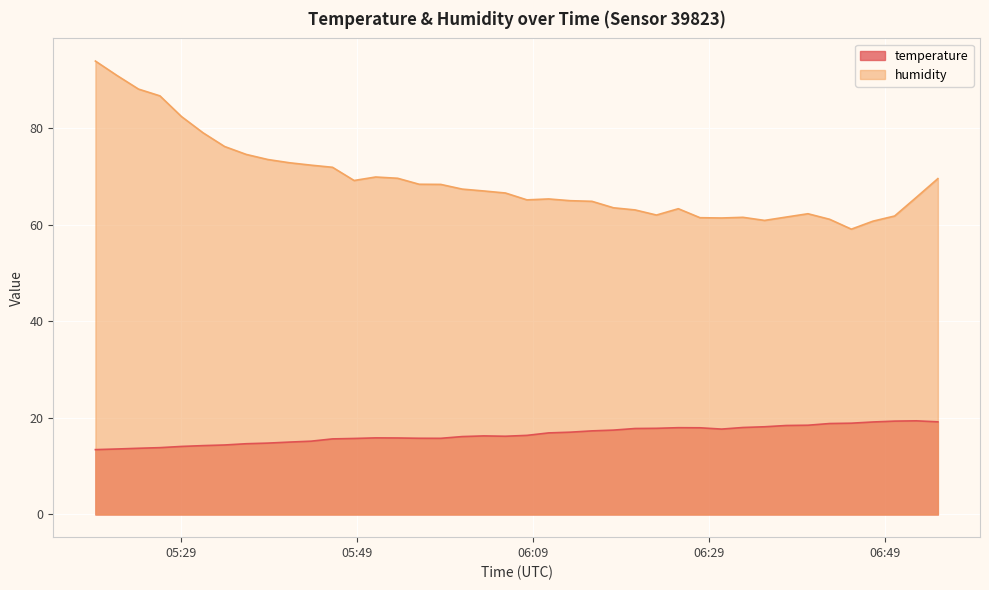

At how many categories does at least one series exceed 46?

40